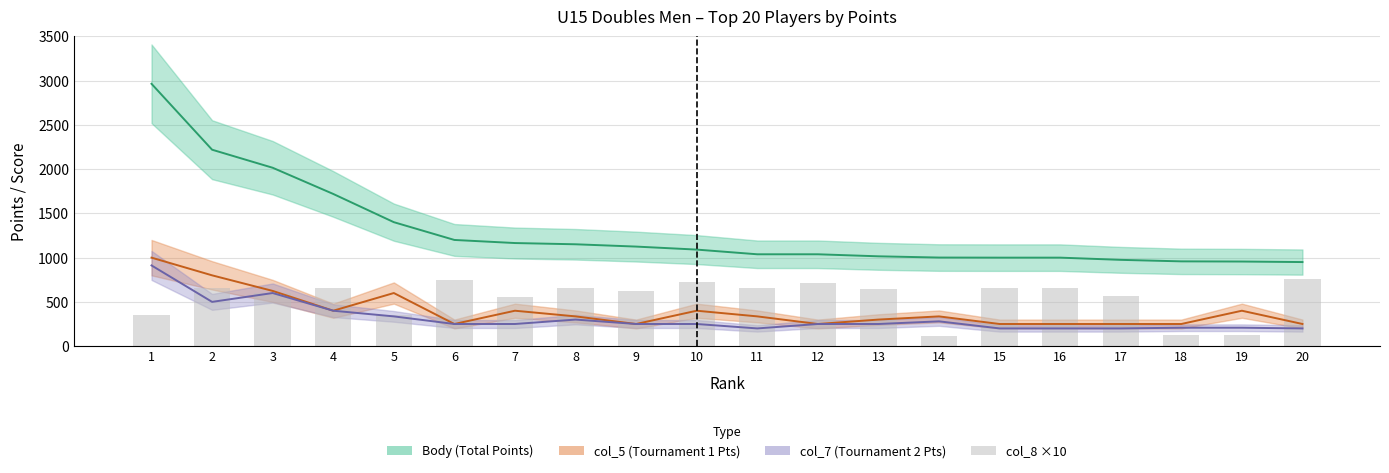

Which label corresponds to the largest value in the chart?

1